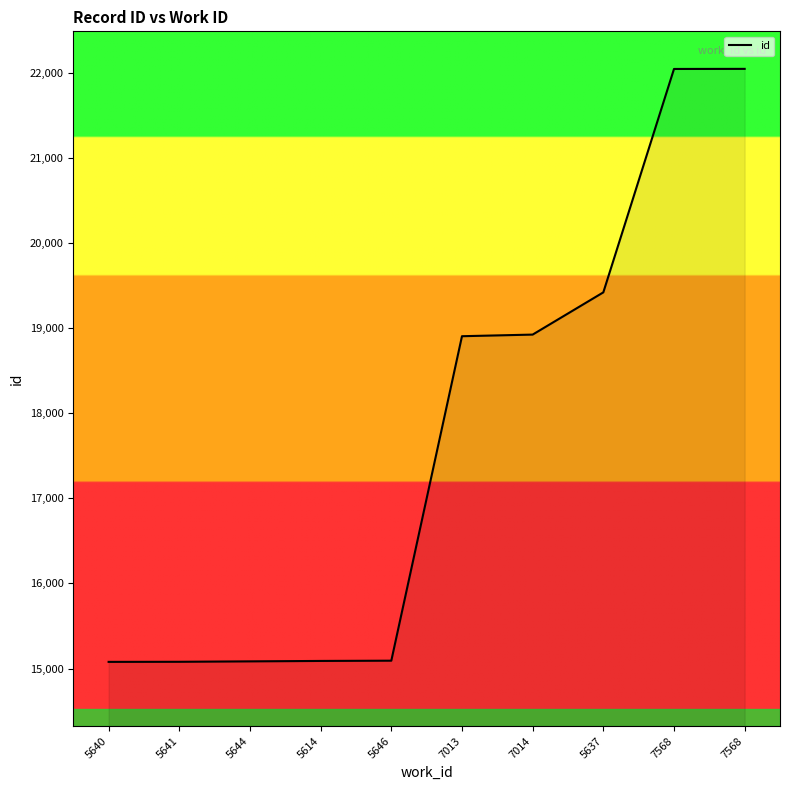

How many lines are shown in the chart?

1